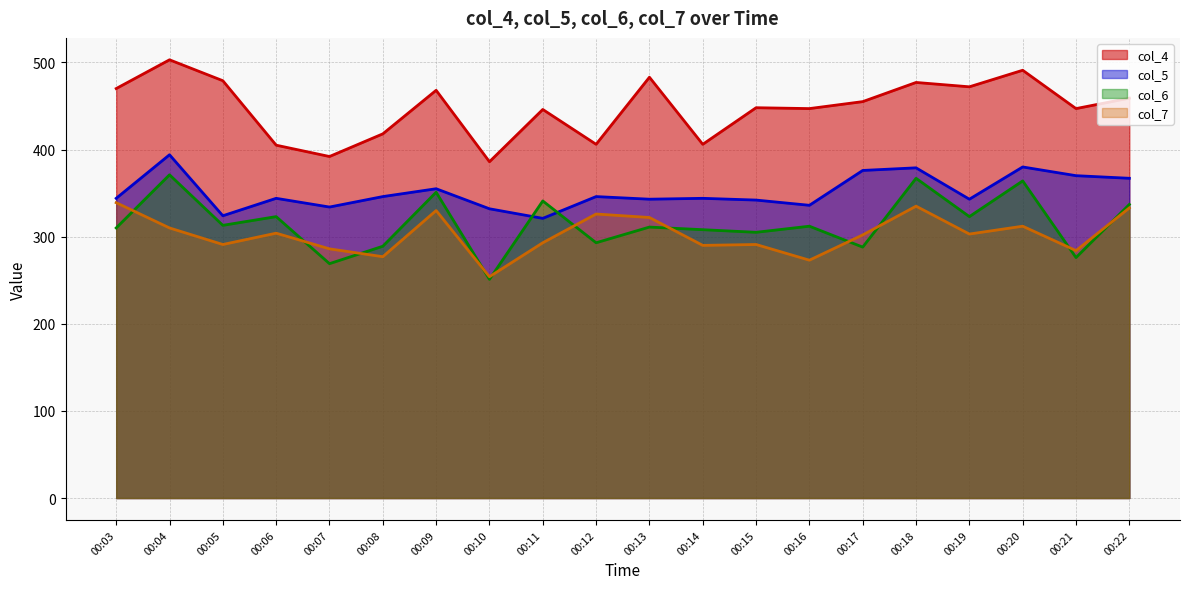

Reading left to right, transcribe all the data shown in this chart.

col_4: 00:03=470	00:04=503	00:05=479	00:06=405	00:07=392	00:08=418	00:09=468	00:10=386	00:11=446	00:12=406	00:13=483	00:14=406	00:15=448	00:16=447	00:17=455	00:18=477	00:19=472	00:20=491	00:21=447	00:22=459
col_5: 00:03=344	00:04=394	00:05=324	00:06=344	00:07=334	00:08=346	00:09=355	00:10=332	00:11=321	00:12=346	00:13=343	00:14=344	00:15=342	00:16=336	00:17=376	00:18=379	00:19=343	00:20=380	00:21=370	00:22=367
col_6: 00:03=310	00:04=371	00:05=313	00:06=323	00:07=269	00:08=289	00:09=351	00:10=251	00:11=341	00:12=293	00:13=311	00:14=308	00:15=305	00:16=312	00:17=288	00:18=367	00:19=323	00:20=364	00:21=276	00:22=337
col_7: 00:03=339	00:04=310	00:05=291	00:06=304	00:07=286	00:08=277	00:09=330	00:10=254	00:11=293	00:12=326	00:13=322	00:14=290	00:15=291	00:16=273	00:17=302	00:18=335	00:19=303	00:20=312	00:21=284	00:22=333